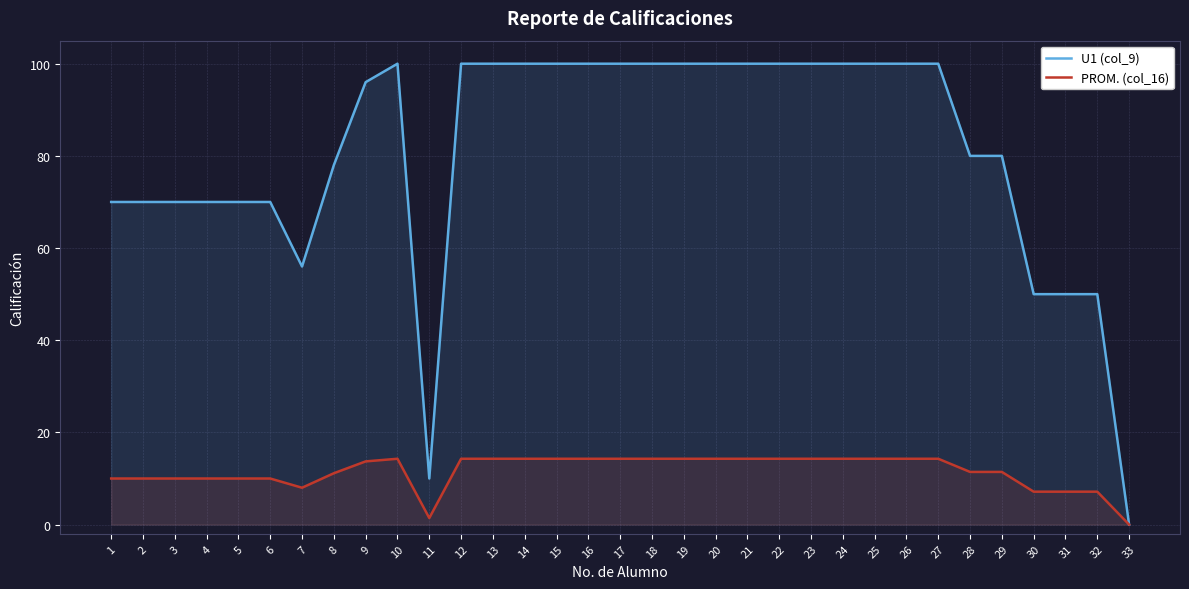

Is it true that PROM. (col_16) equals 10.0 at 3?

True